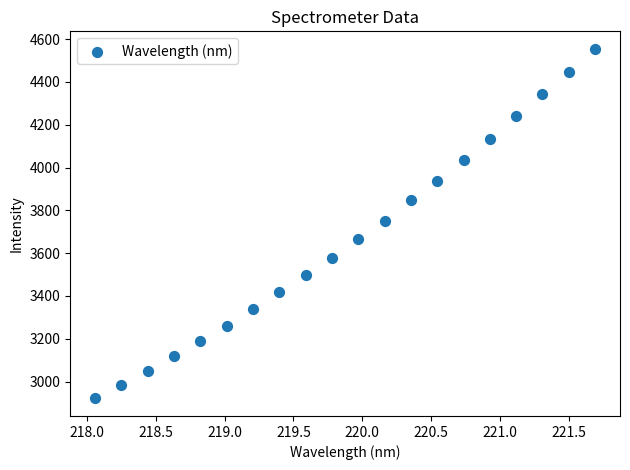

What is the range of Y values (max minus min)?

1633.3